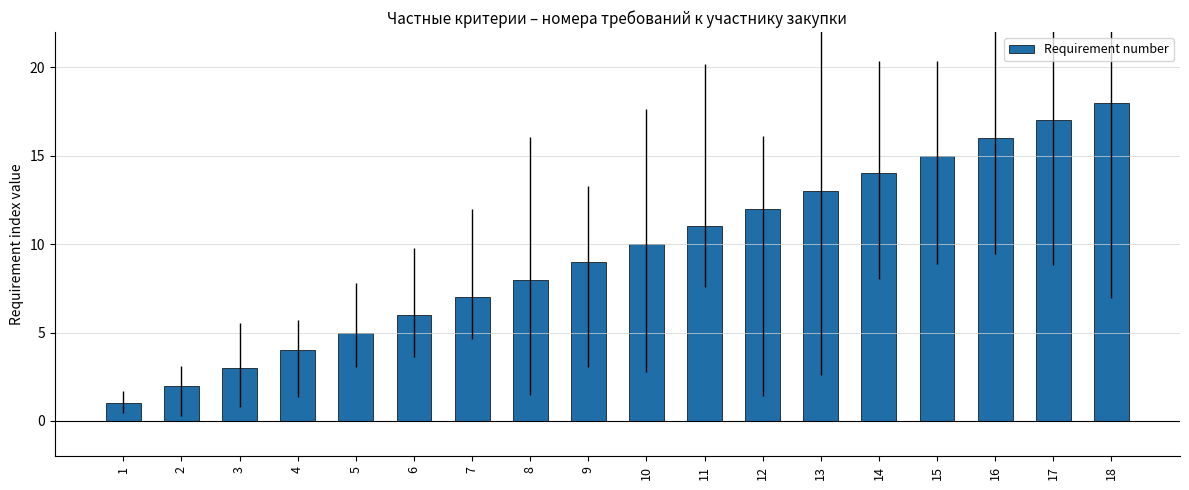

At which category does the chart reach its minimum across all series?

1